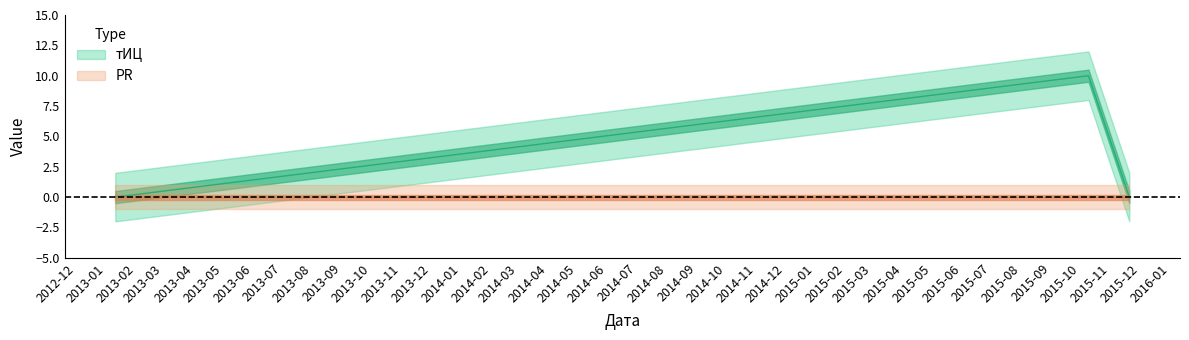

Reading left to right, list all the values displayed in this chart.

0	10	0